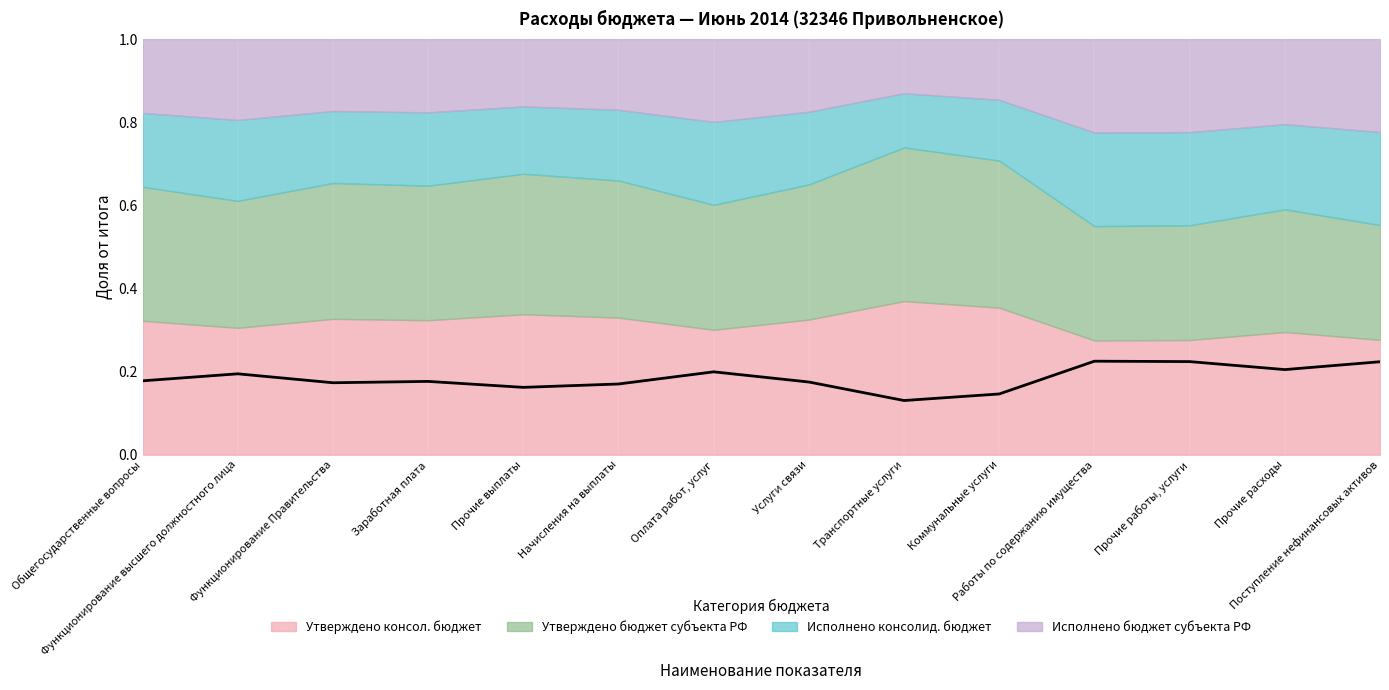

What is the label of the 13th point from the right?

Функционирование высшего должностного лица